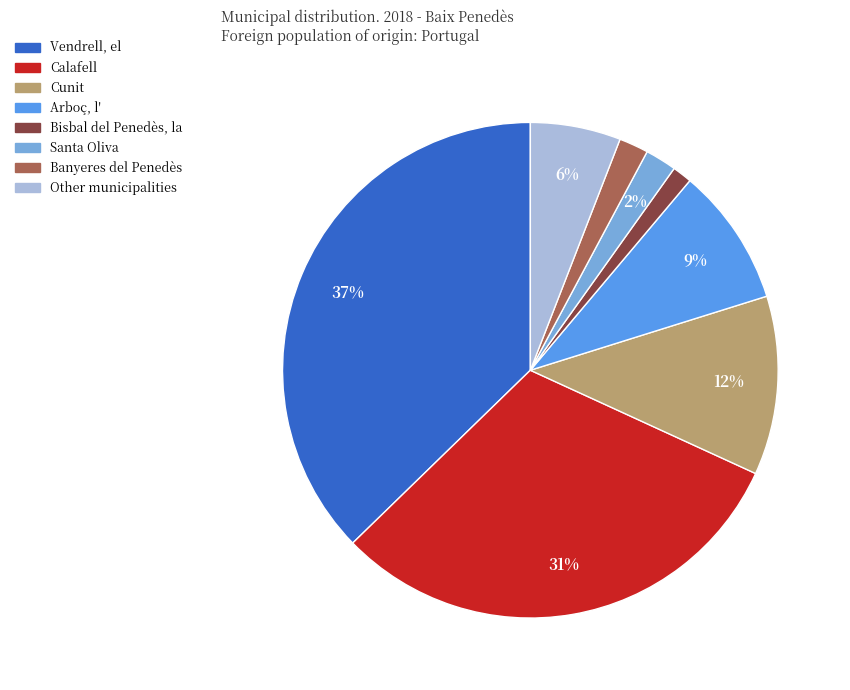

True or false: Other municipalities accounts for 1% of the total.

False